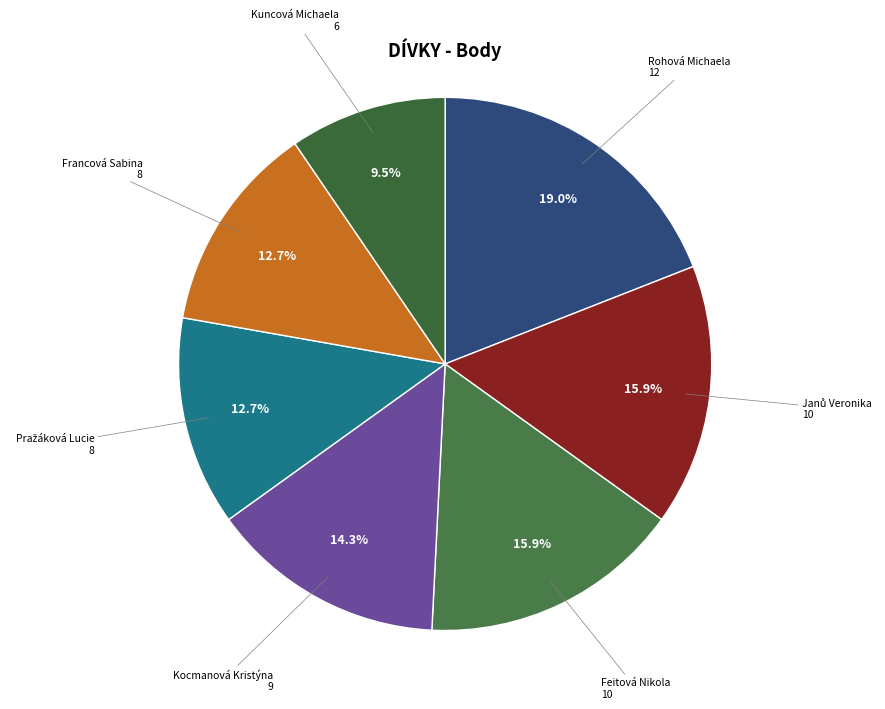

To the nearest percent, what percentage of the pie is Rohová Michaela?

19%